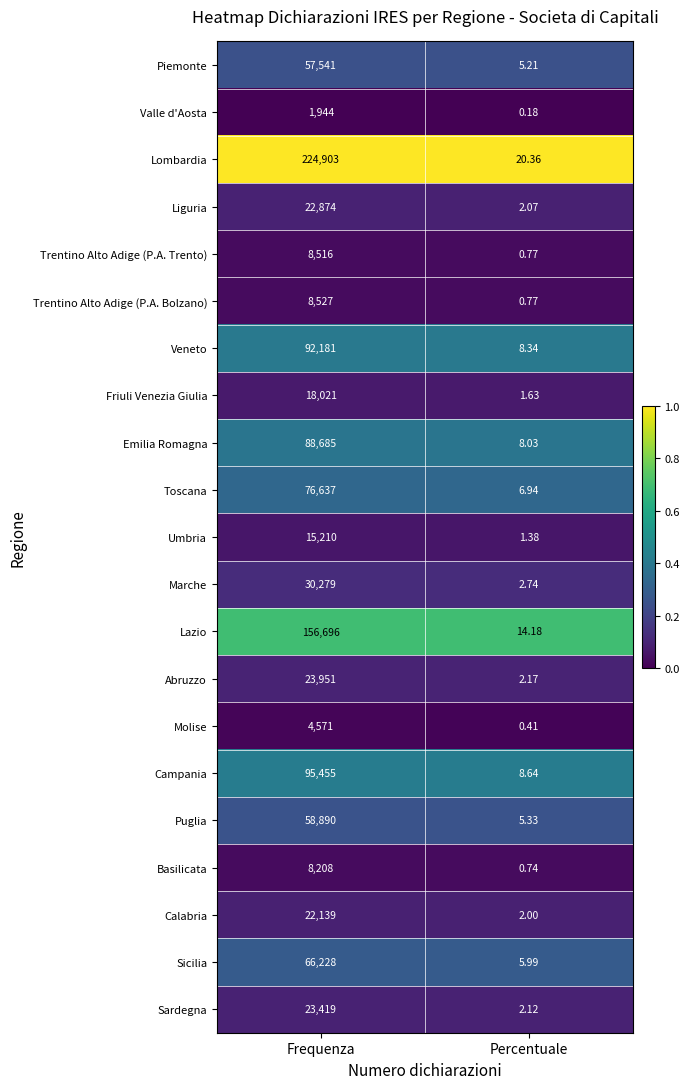

Rank the series by their maximum value, from highest to lowest.

Lombardia, Lazio, Campania, Veneto, Emilia Romagna, Toscana, Sicilia, Puglia, Piemonte, Marche, Abruzzo, Sardegna, Liguria, Calabria, Friuli Venezia Giulia, Umbria, Trentino Alto Adige (P.A. Bolzano), Trentino Alto Adige (P.A. Trento), Basilicata, Molise, Valle d'Aosta